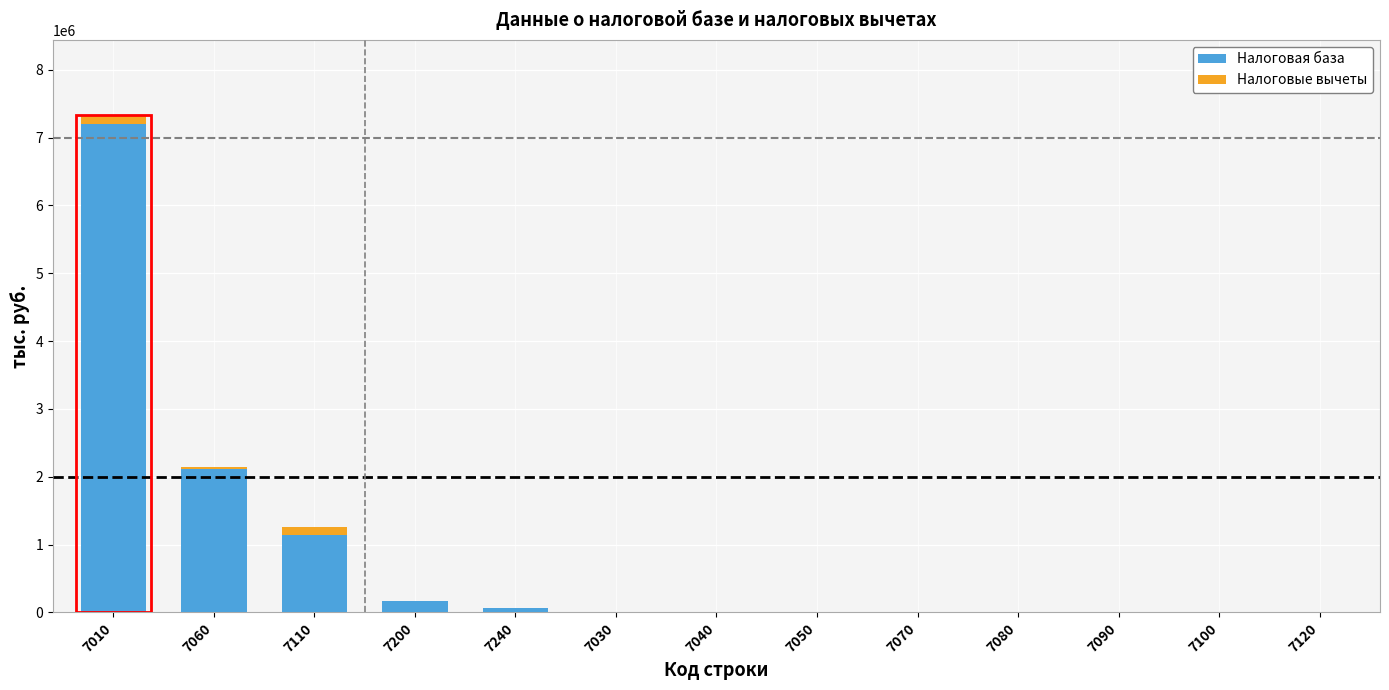

Reading left to right, list the values for the Налоговая база series.

7010=7195454	7060=2118617	7110=1135658	7200=172222	7240=67111	7030=0	7040=0	7050=0	7070=0	7080=0	7090=0	7100=0	7120=0